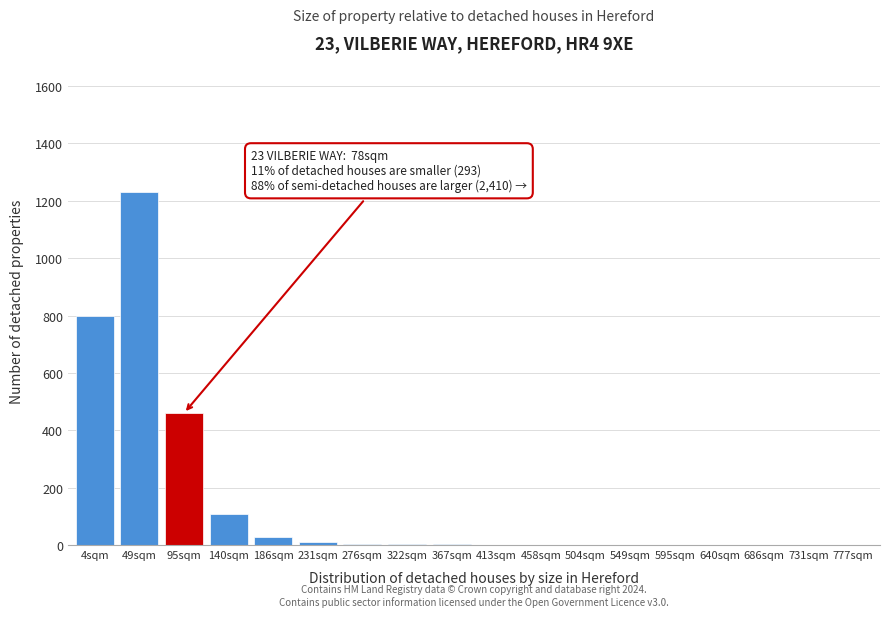

Is it true that the value at 140sqm is 110?

True